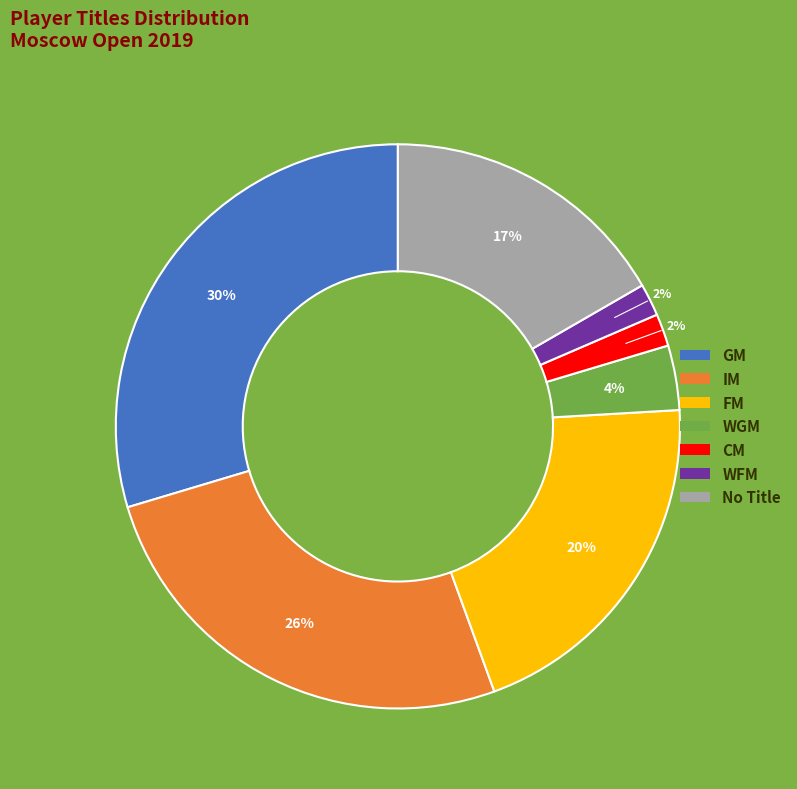

Does any single category account for the majority?

No